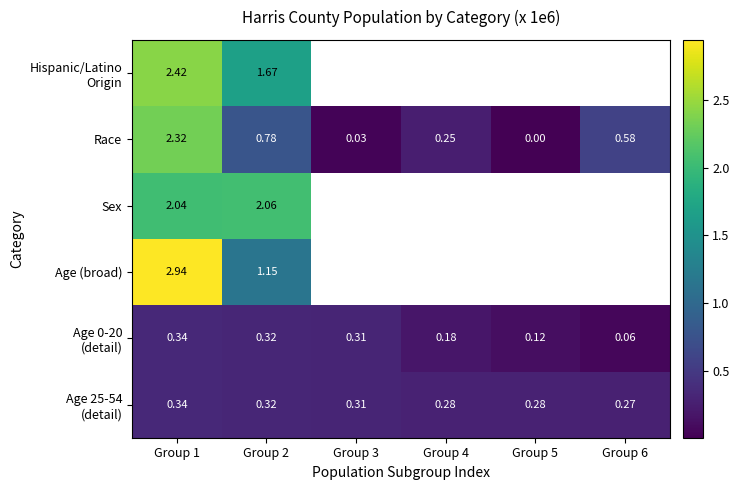

Between Group 1 and Group 2, which series saw the biggest shift?

Age (broad)